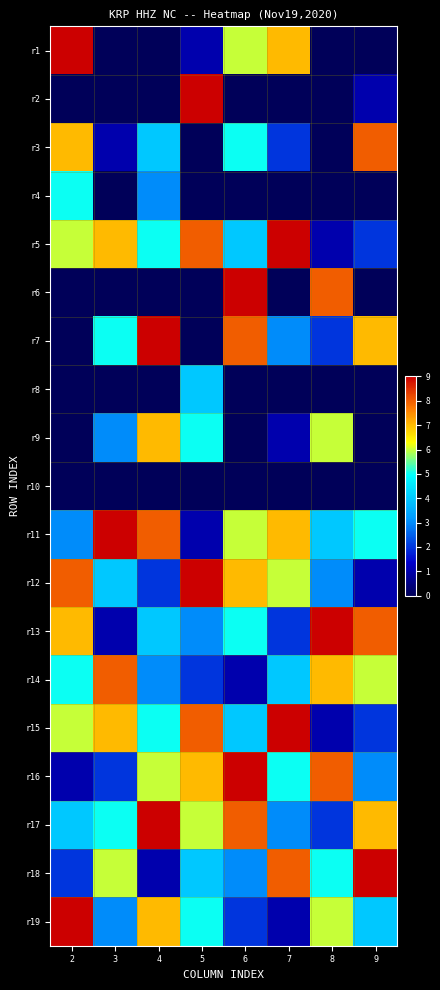

How many data points does each series have?

8